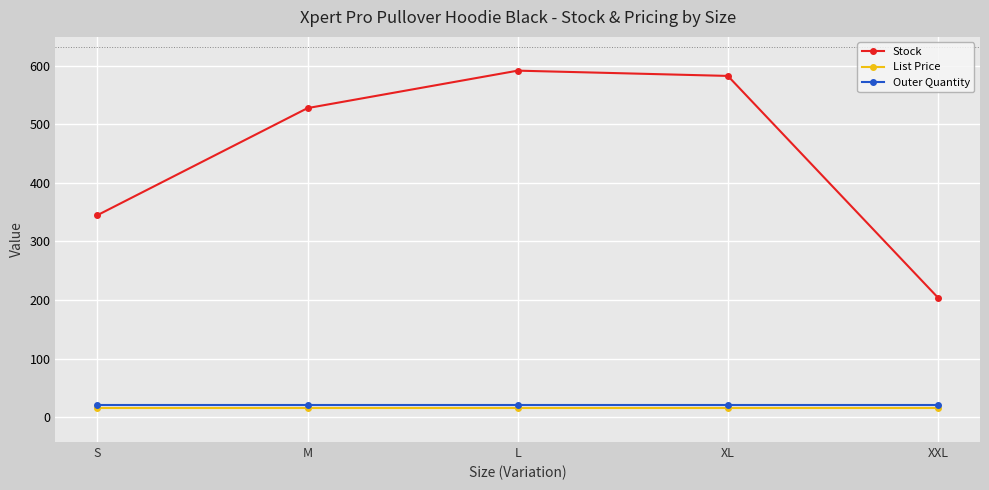

True or false: Outer Quantity and List Price cross at least once.

False